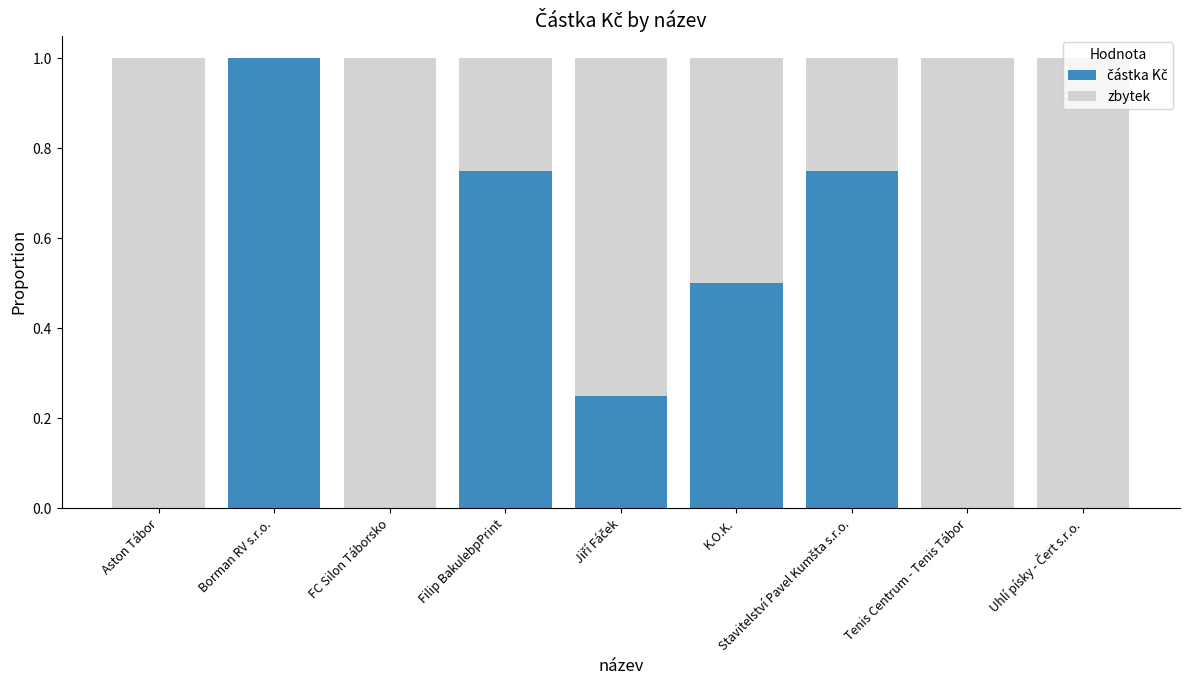

Is it true that částka Kč equals 0.7 at FC Silon Táborsko?

False